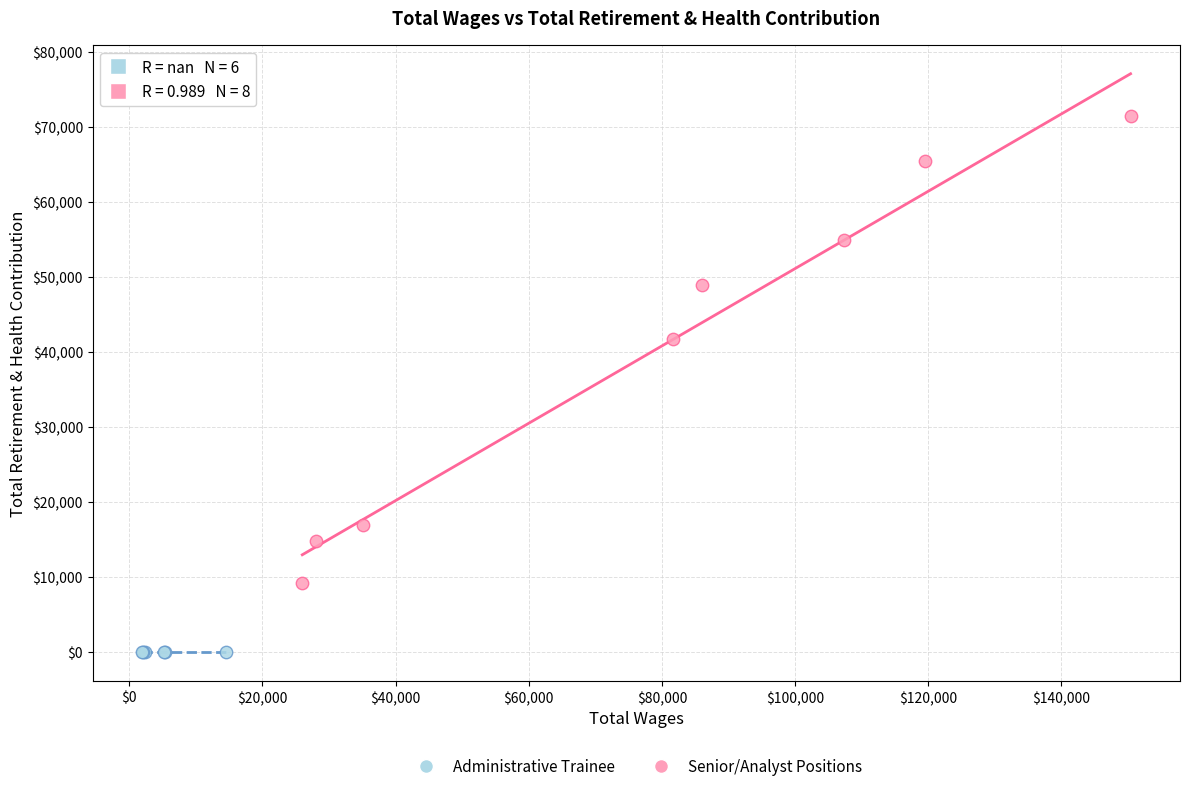

What are all the series names shown in the legend?

Administrative Trainee, Senior/Analyst Positions